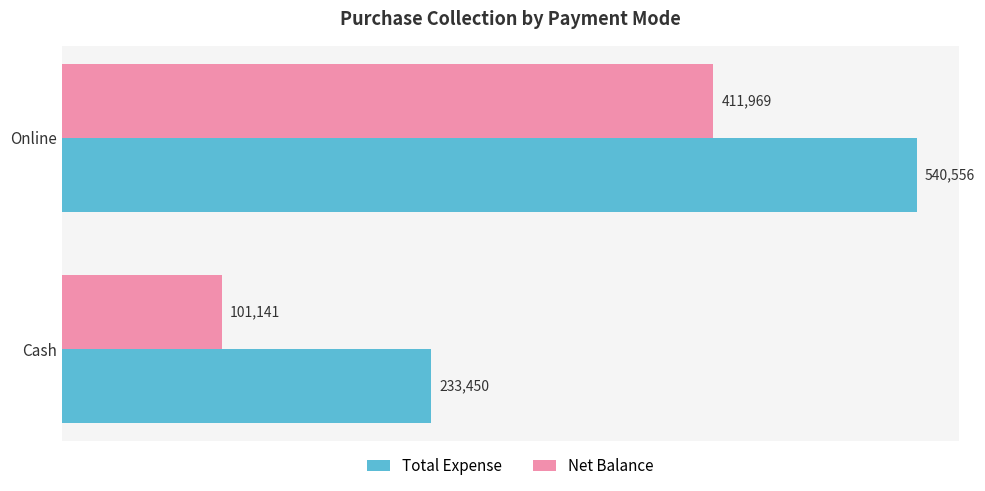

At which category does the chart reach its minimum across all series?

Cash